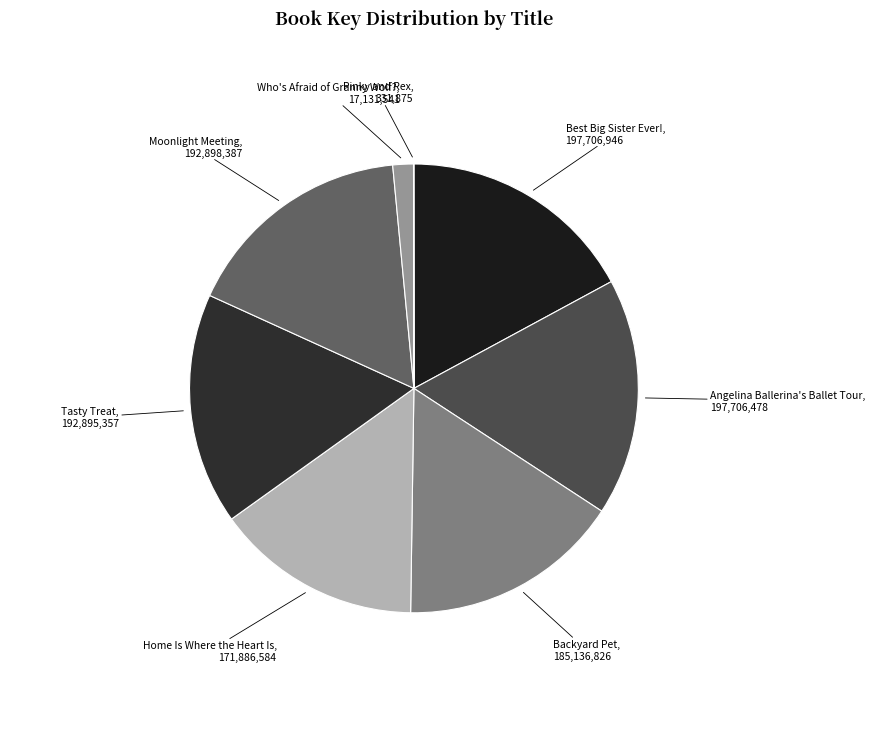

What is the largest slice in the pie chart?

Best Big Sister Ever!